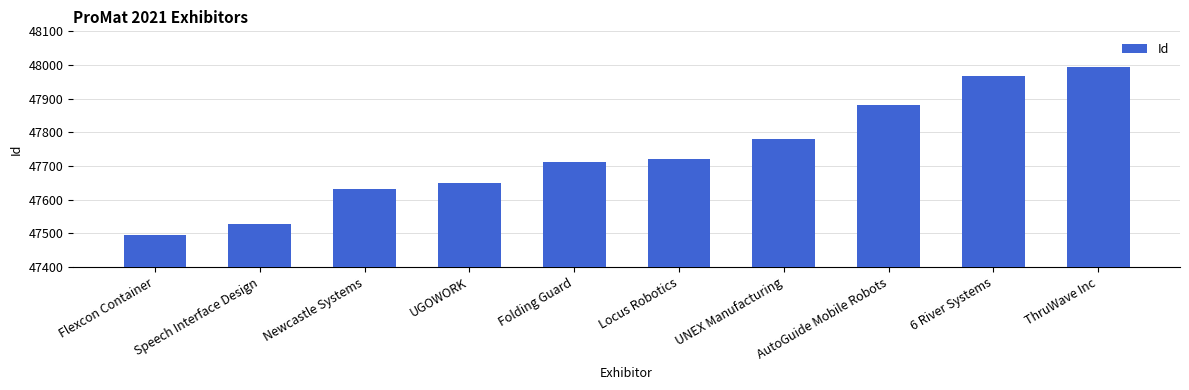

What is the label of the 10th bar from the left?

ThruWave Inc